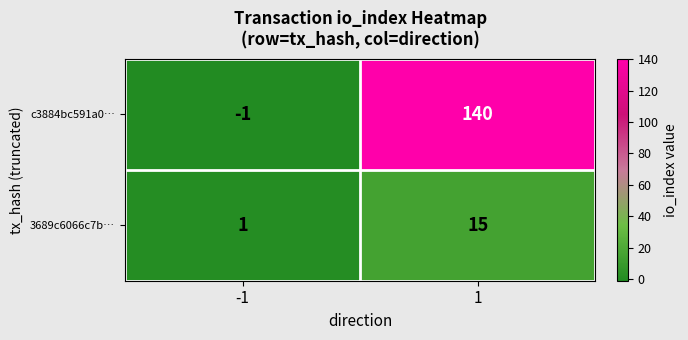

Reading left to right, what are all the values shown in this chart?

c3884bc591a0…: -1=-1	1=140
3689c6066c7b…: -1=1	1=15